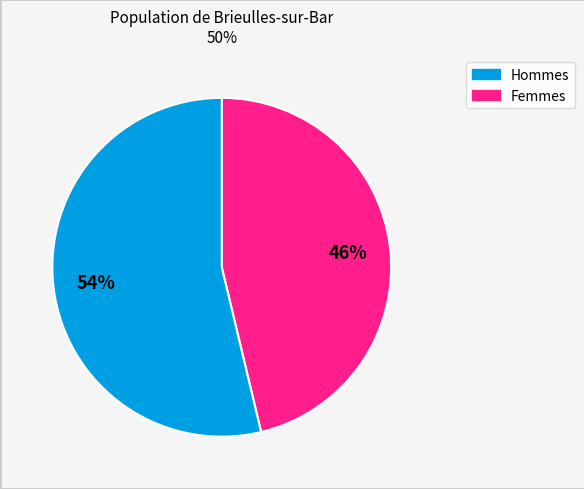

Is there any slice that represents more than half of the pie?

Yes